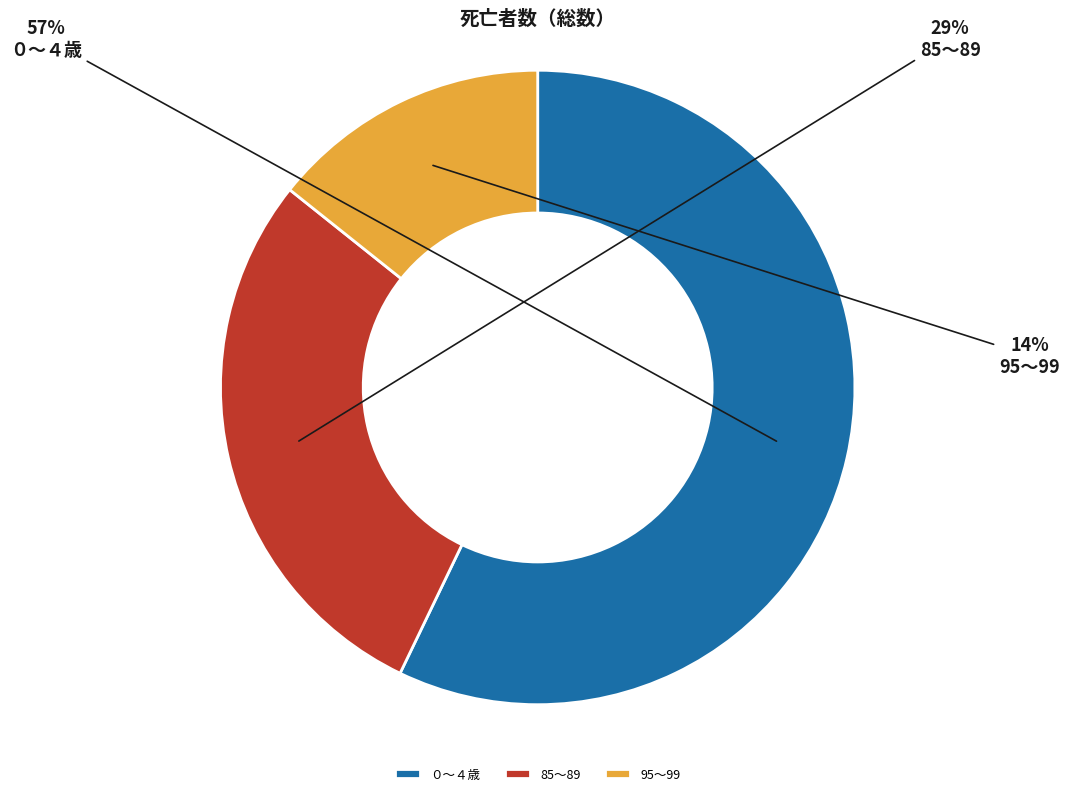

Count the number of slices in the pie.

3